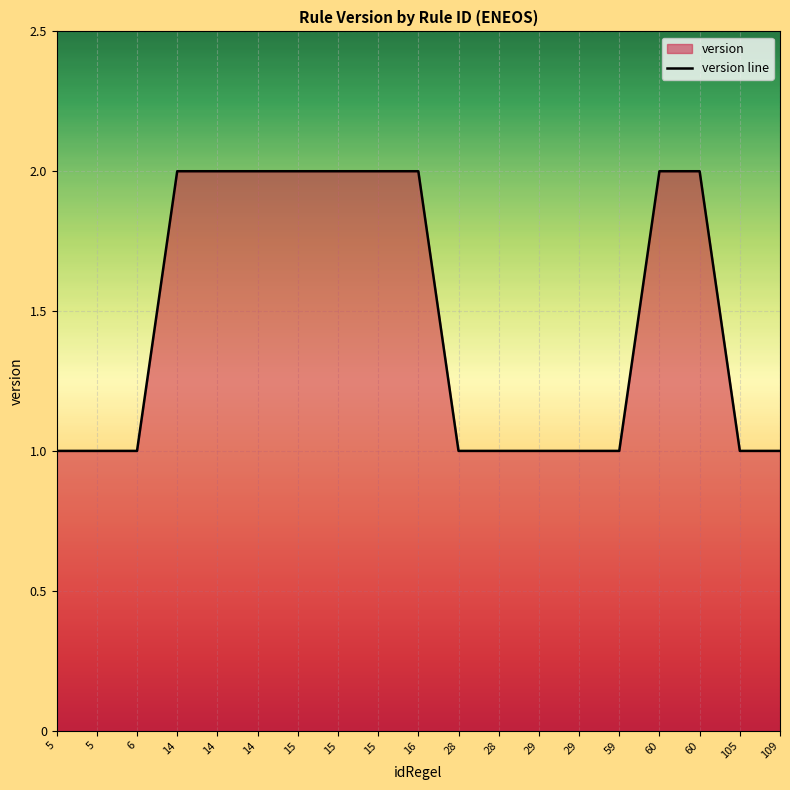

Where is the data nearest to the value 1?

5